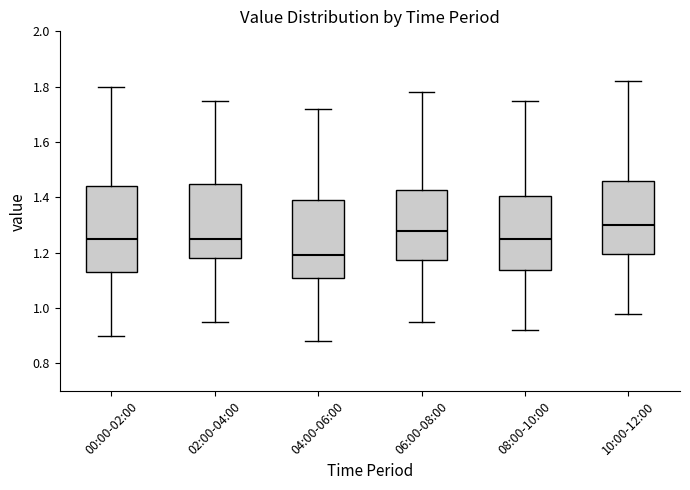

Where does the lower whisker of the box for 00:00-02:00 end on the y-axis? The values are not printed on the chart, so give them approximately, as read against the axis.

0.90